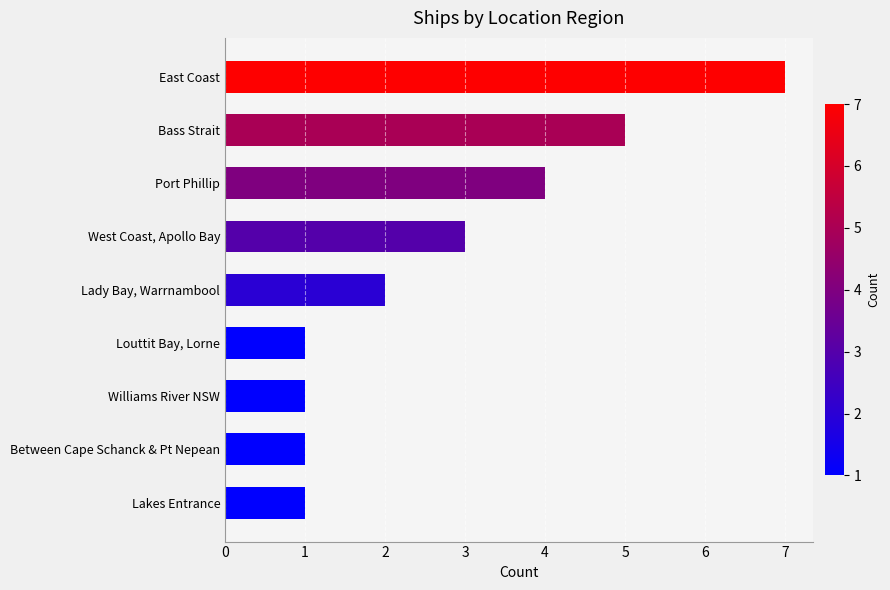

Approximately how many times larger is the value at Between Cape Schanck & Pt Nepean compared to Williams River NSW?

1.0